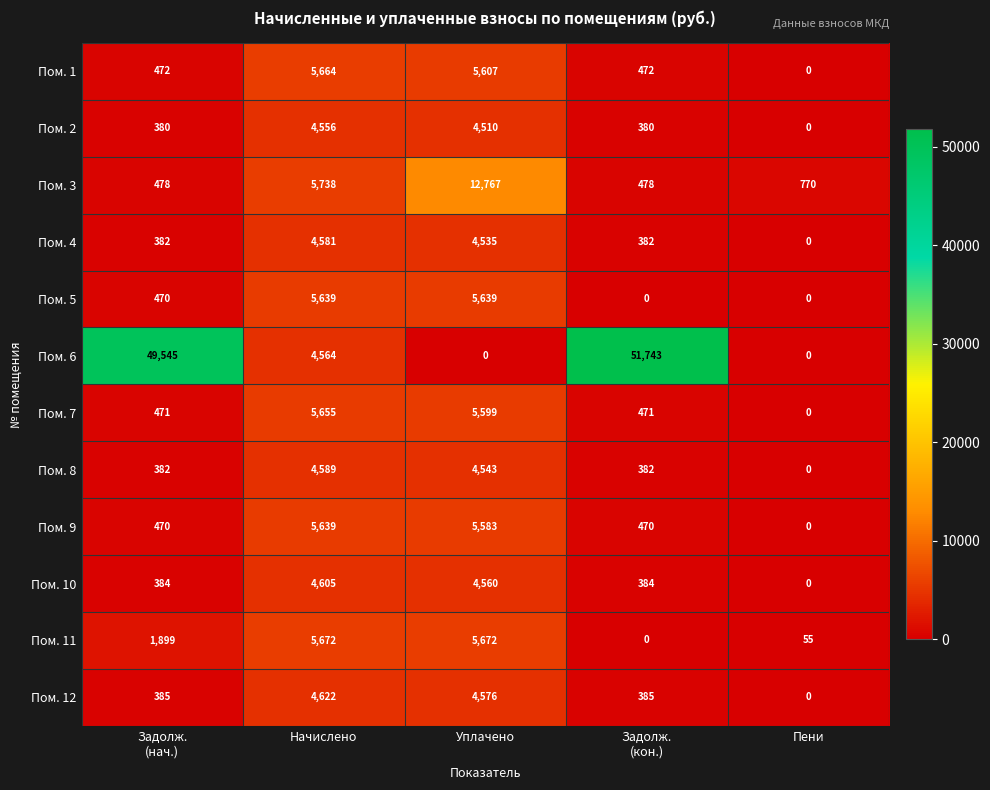

Which series has the largest range (max minus min)?

Пом. 6